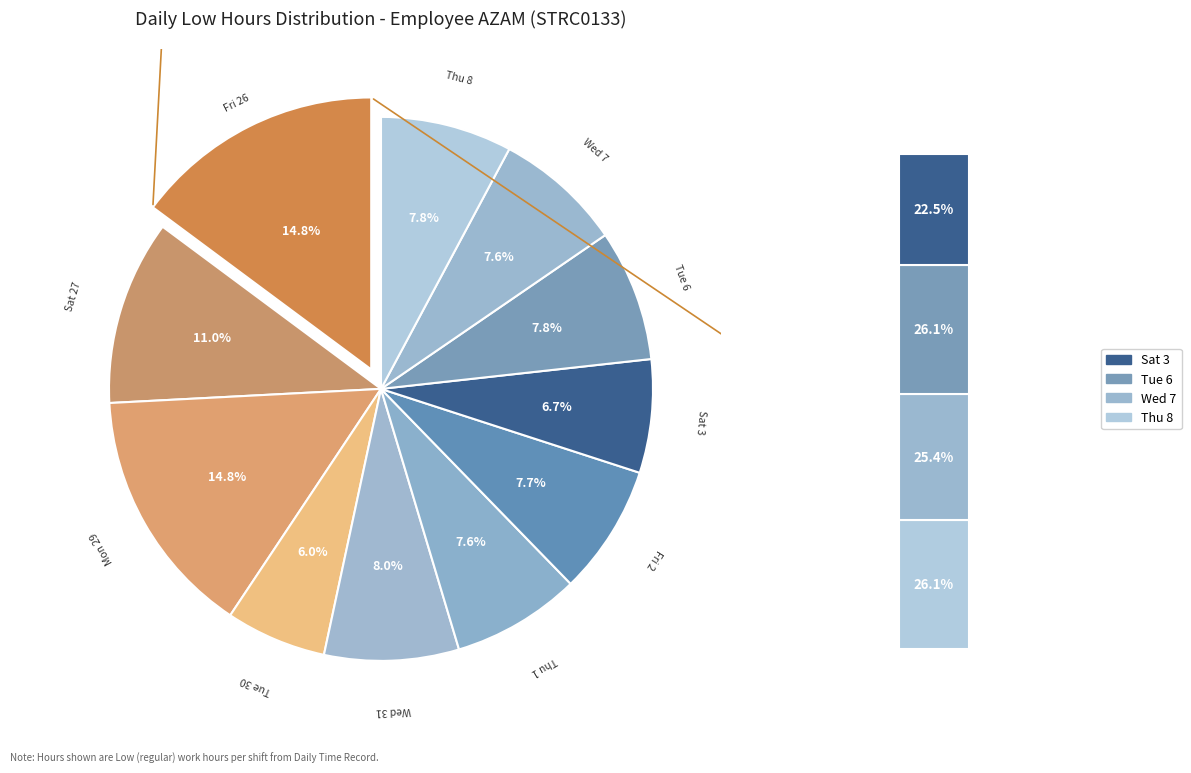

What percentage do Fri 26 and Wed 7 together represent?

22.4%